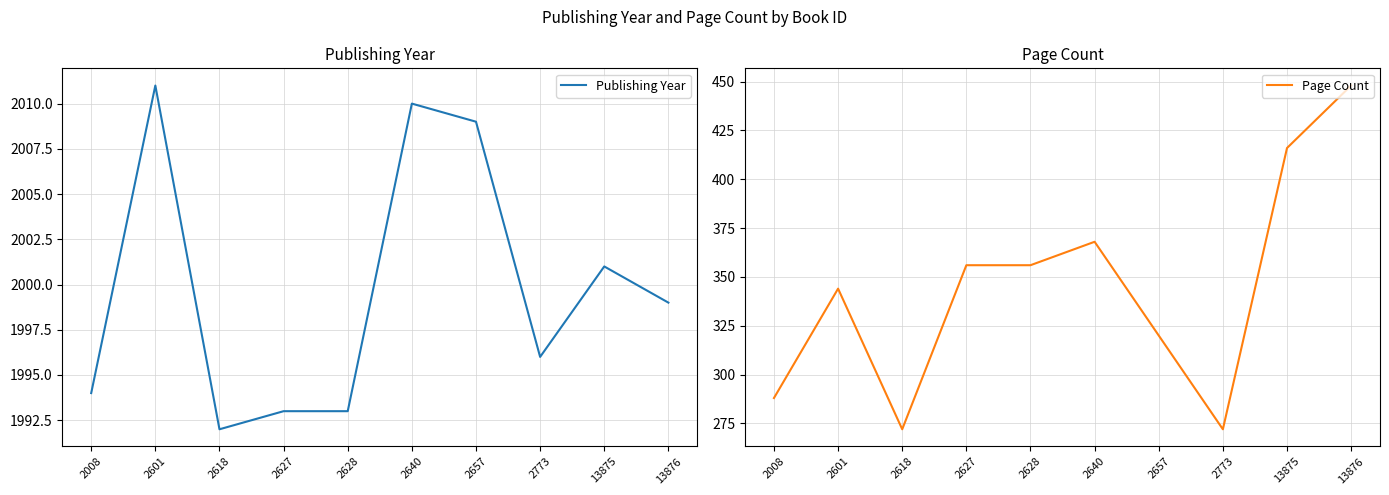

Rank the series at 2640 from lowest to highest value.

Page Count, Publishing Year